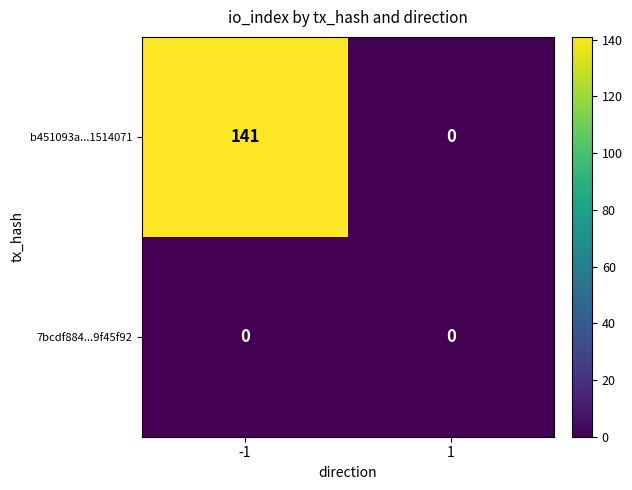

Reading left to right, list all the values displayed in this chart.

b451093a...1514071: -1=141	1=0
7bcdf884...9f45f92: -1=0	1=0